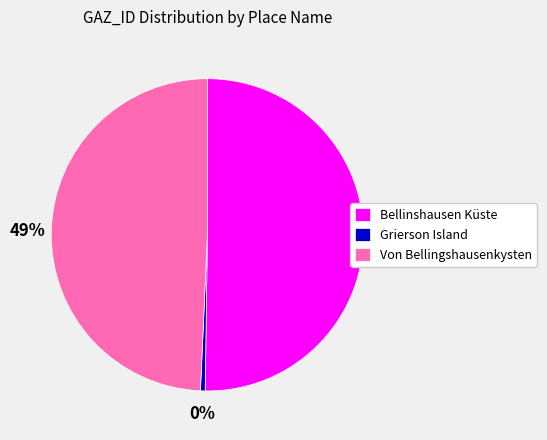

What is the majority slice?

Bellinshausen Küste